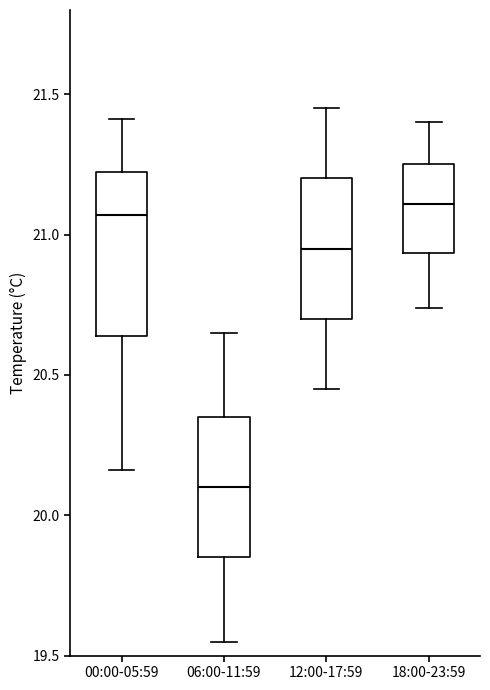

Comparing the boxes themselves (not the whiskers), which one is the tallest?

00:00-05:59